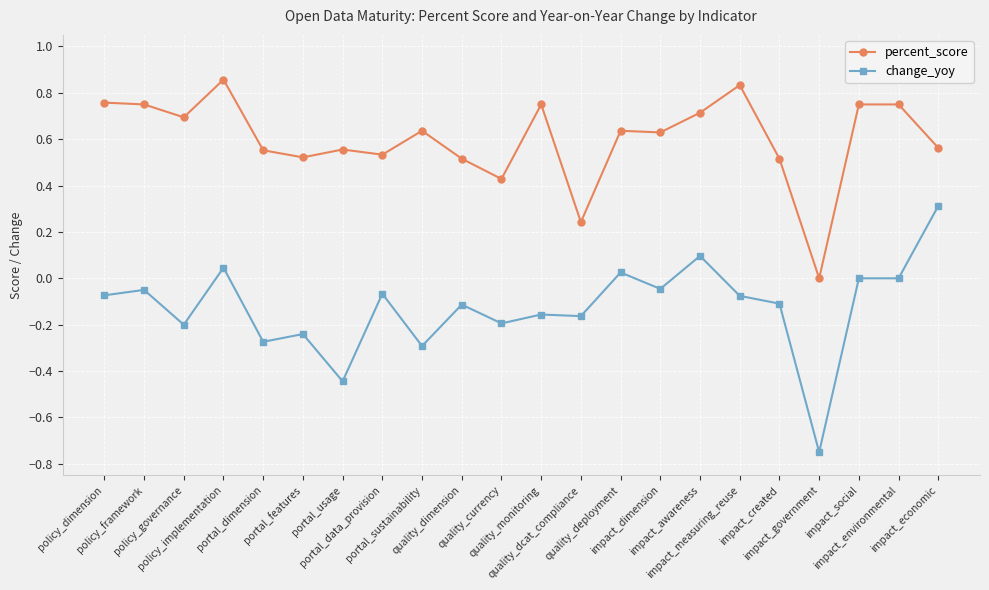

What is the value of the change_yoy point at the 16th from the left?

0.1